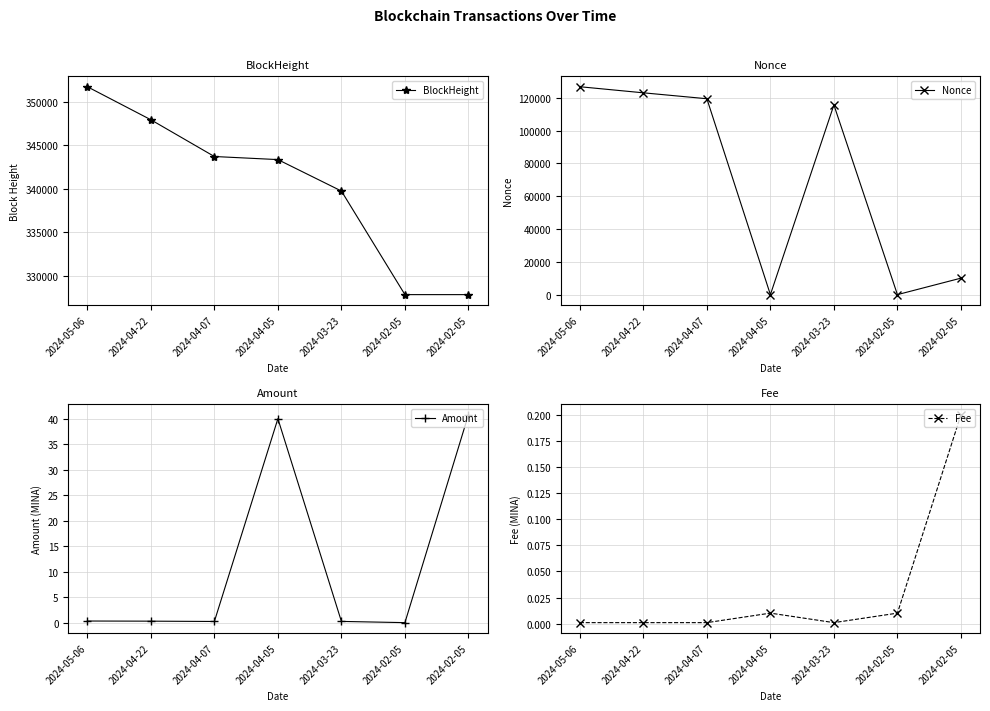

At which category does Amount reach its first local valley?

2024-04-07